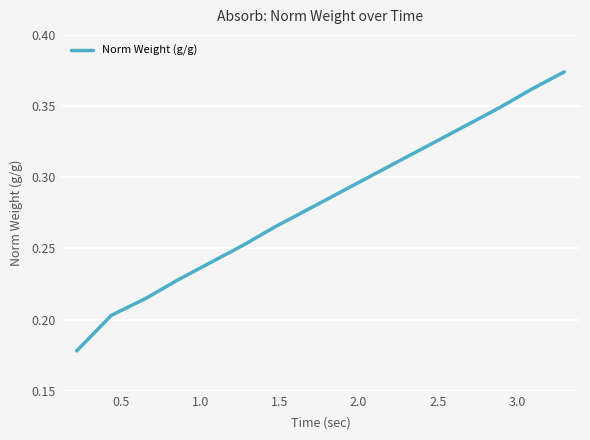

What is the greatest value displayed?

0.4